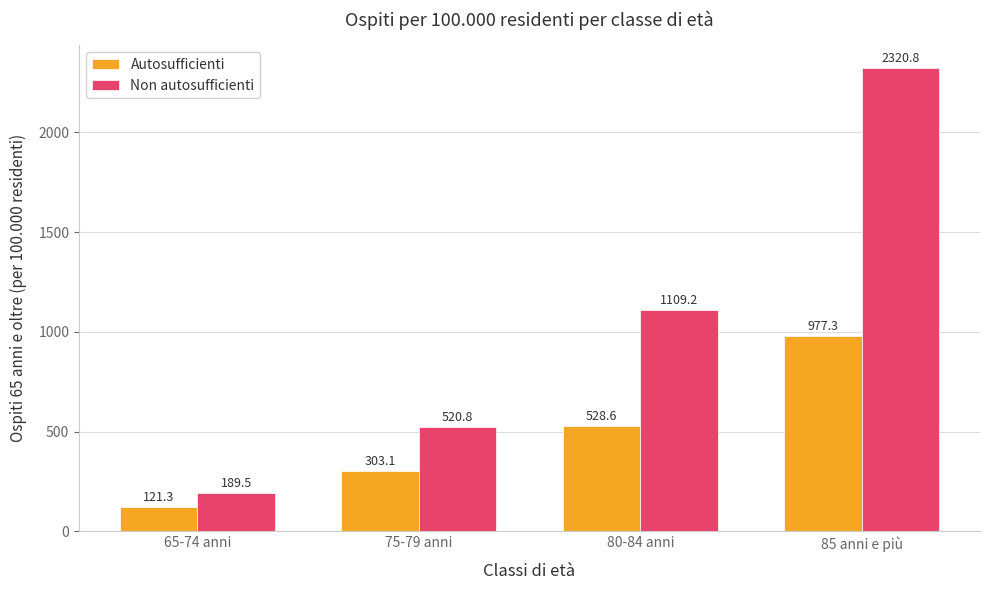

Are the bars horizontal?

No